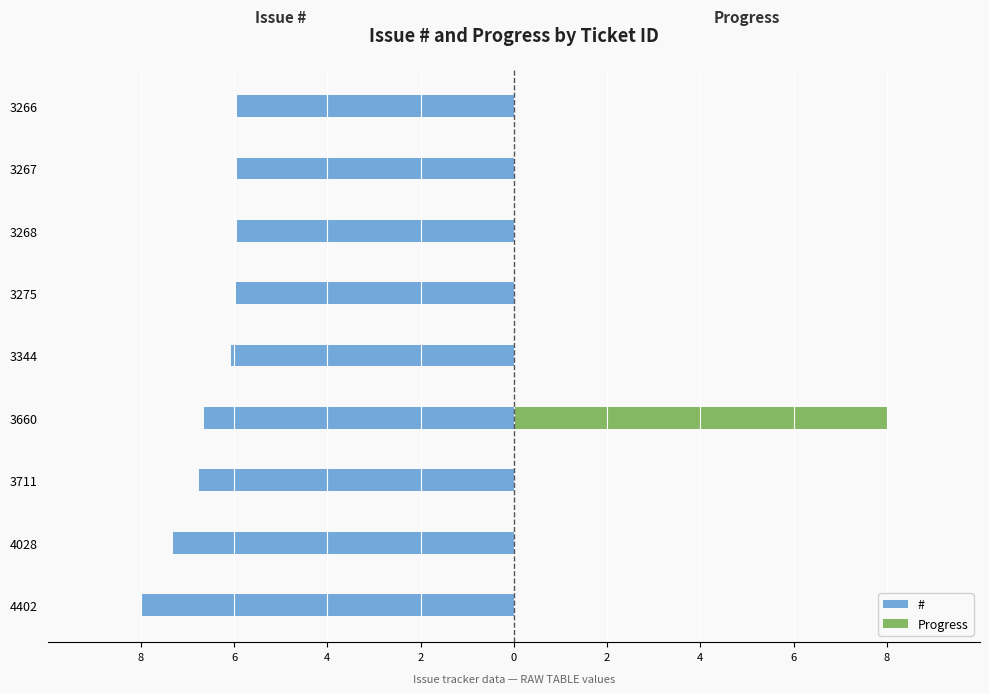

Which series has the widest spread of values?

Progress